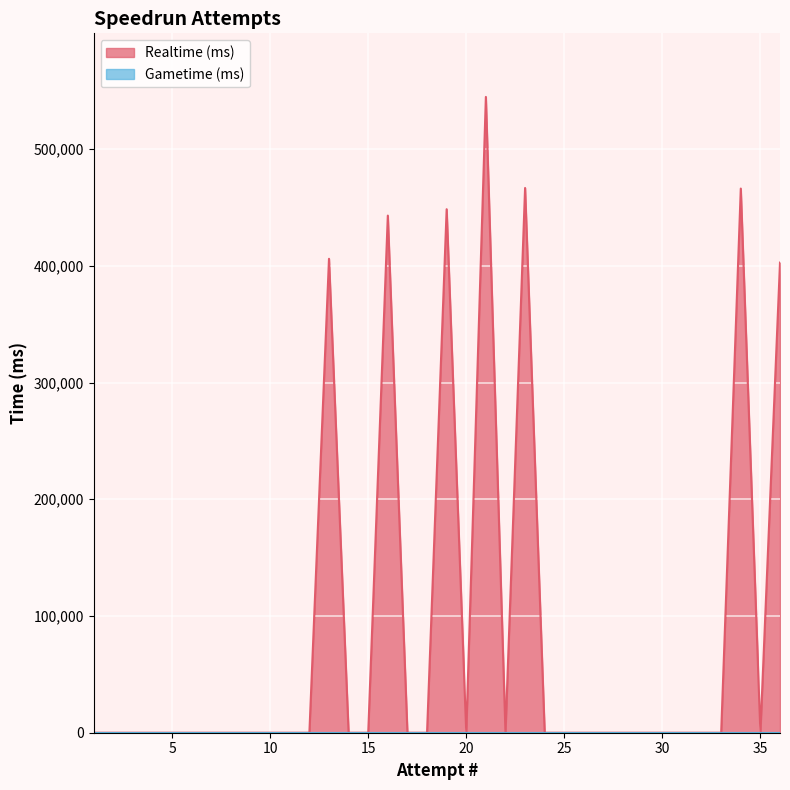

How many interior local valleys (lower than both neighbors) does the data have?

3